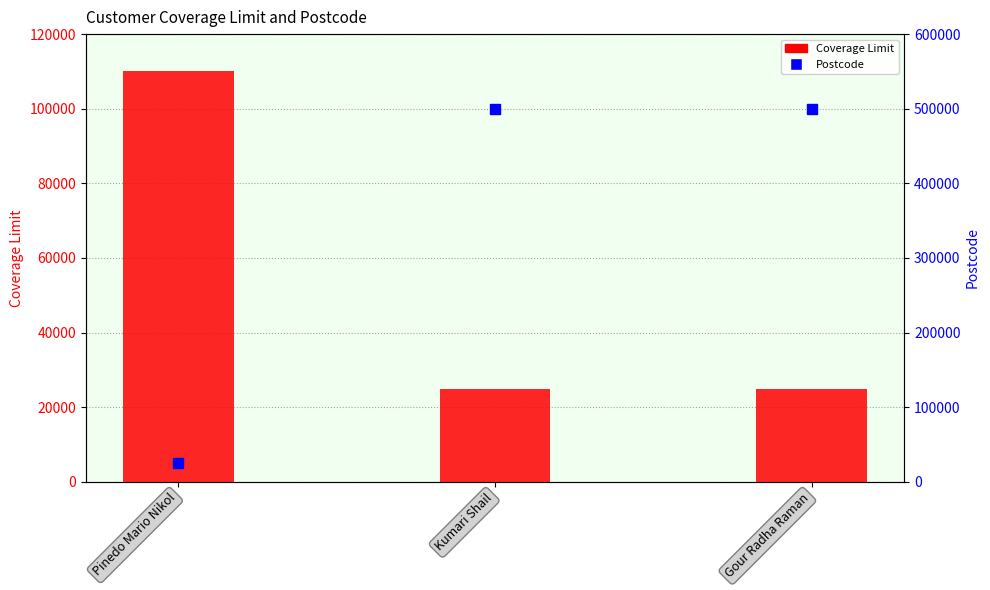

Which series has the largest total across all categories?

Postcode